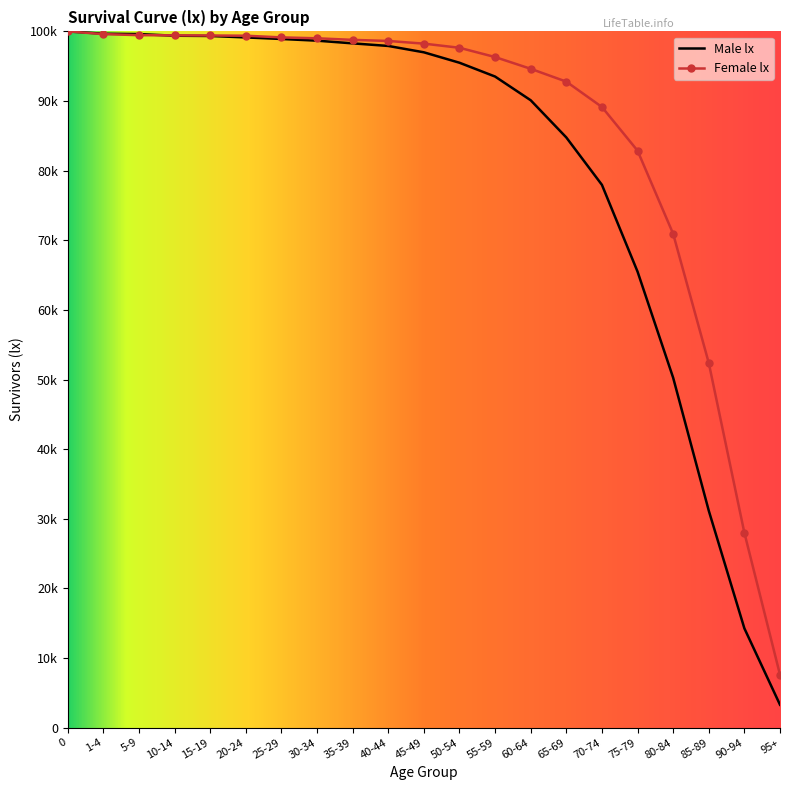

True or false: Female lx has a value of 144904 at 65-69.

False